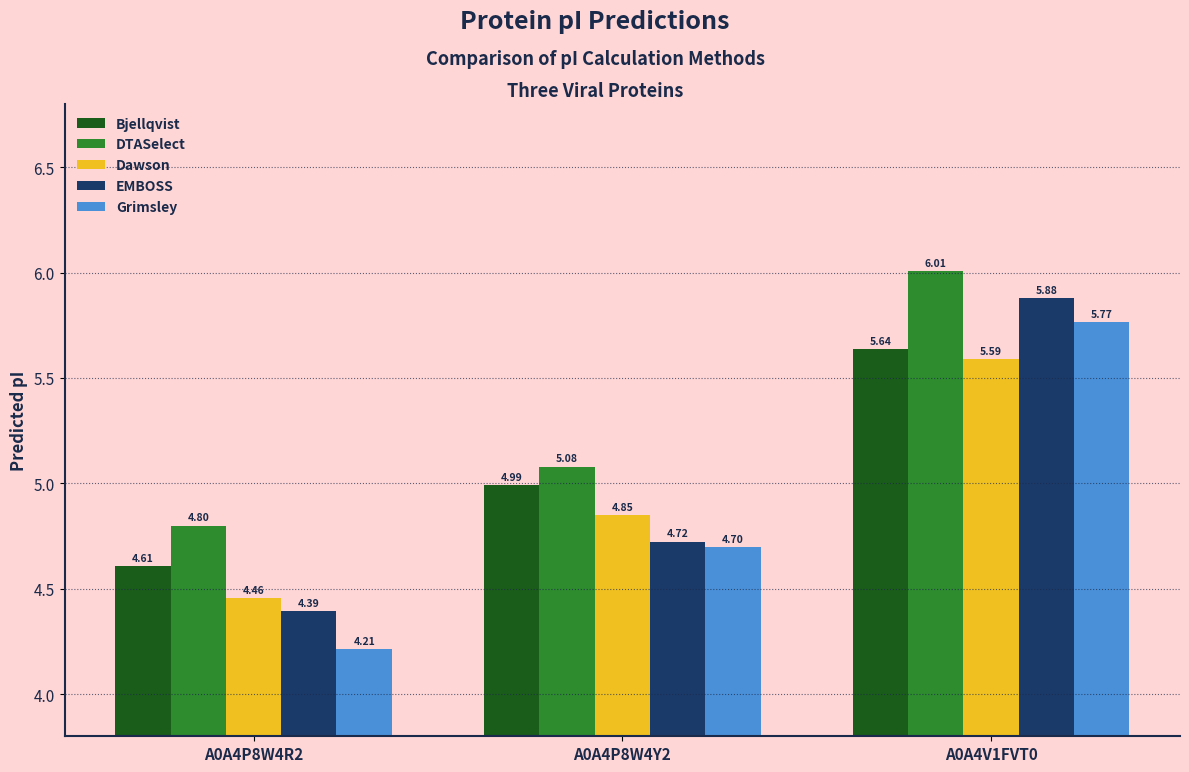

What is the smallest value displayed?

4.2